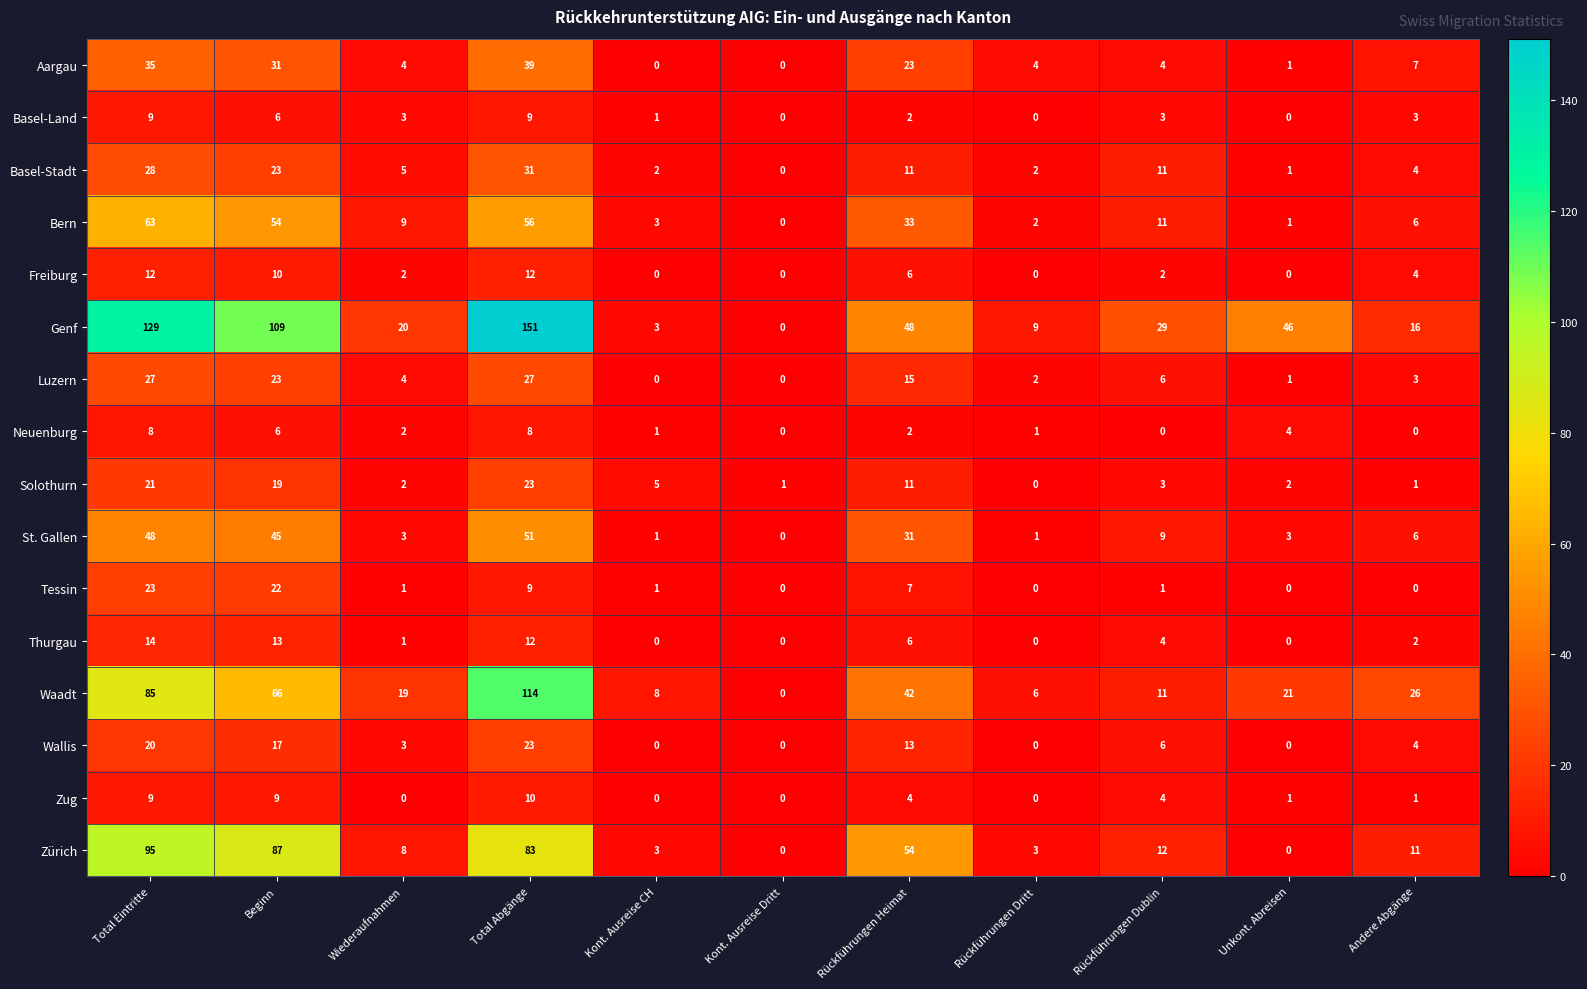

Which series has the widest spread of values?

Genf